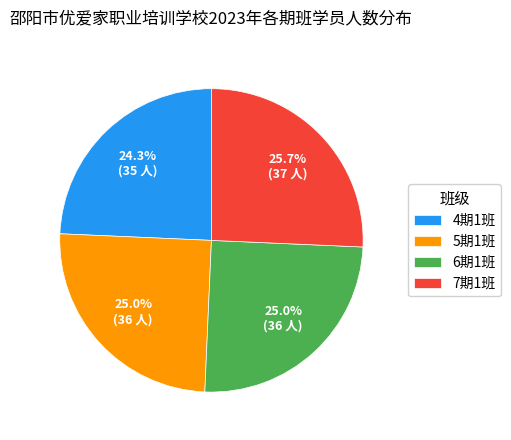

How much of the chart is everything except 7期1班?

74.3%